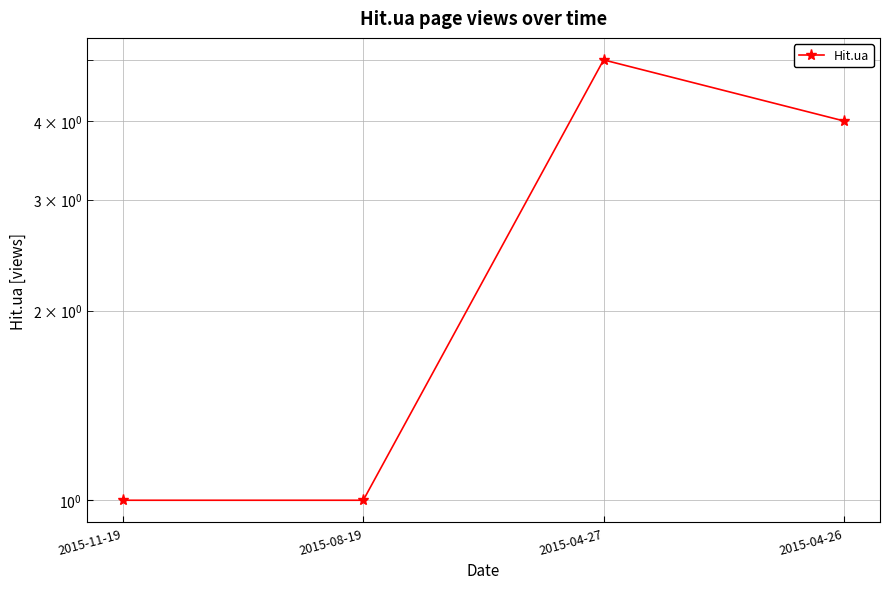

Count the number of categories in the chart.

4